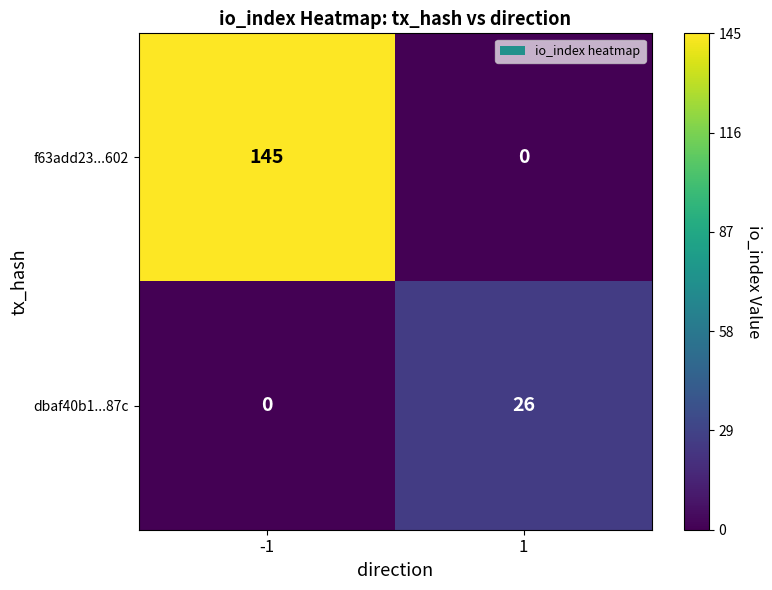

Is it true that f63add23...602 equals 145 at -1?

True